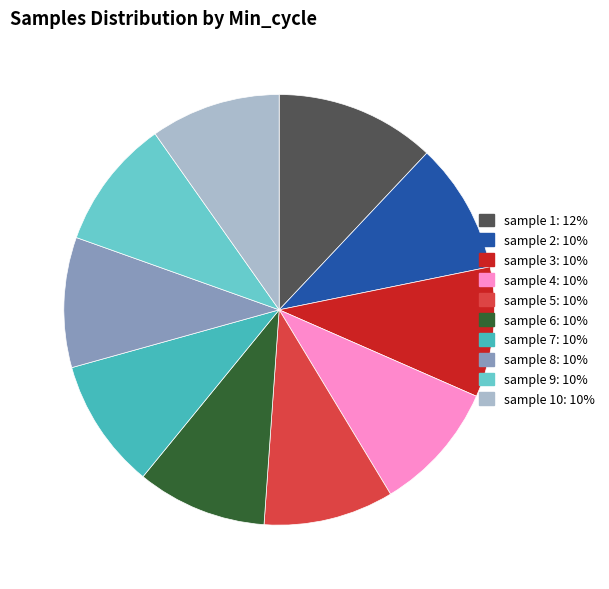

Is the sum of sample 6: 10% and sample 2: 10% greater than half?

No